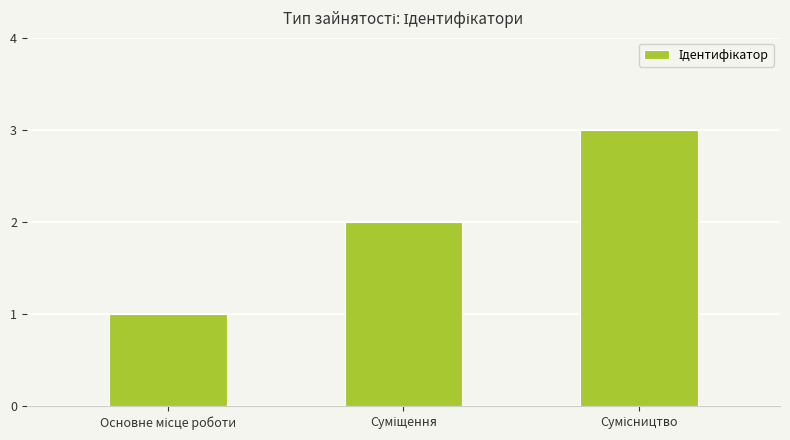

What is the maximum value shown in the chart?

3